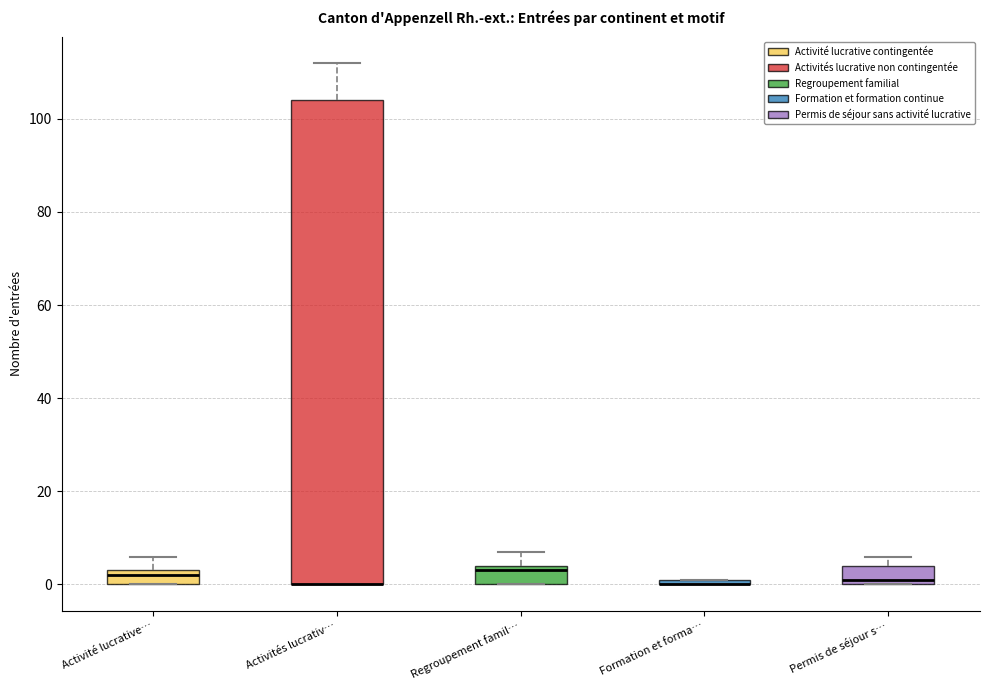

Comparing the boxes themselves (not the whiskers), which one is the tallest?

Activités lucrativ…